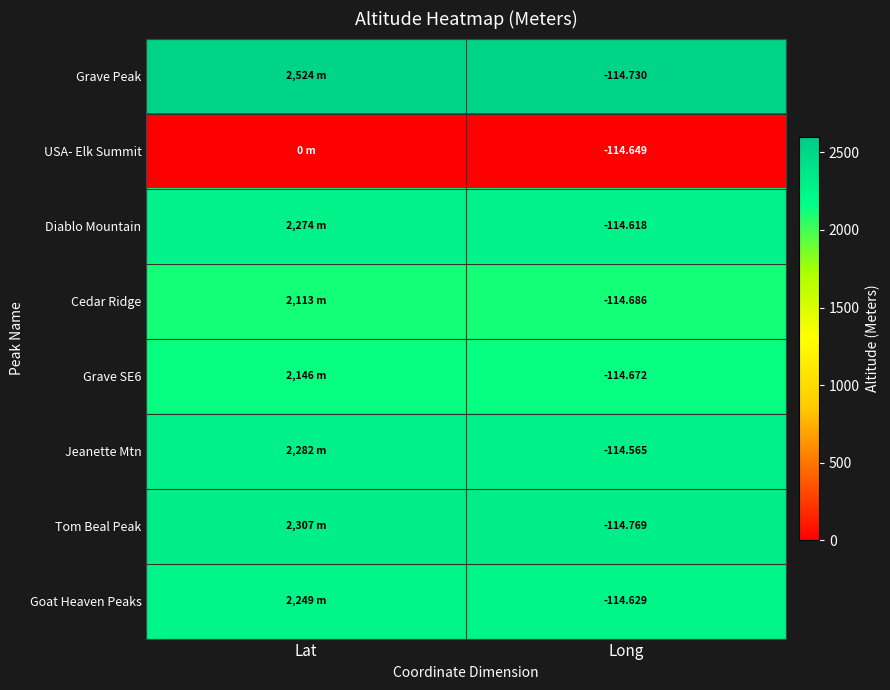

At which label is Jeanette Mtn closest to 2282?

Lat